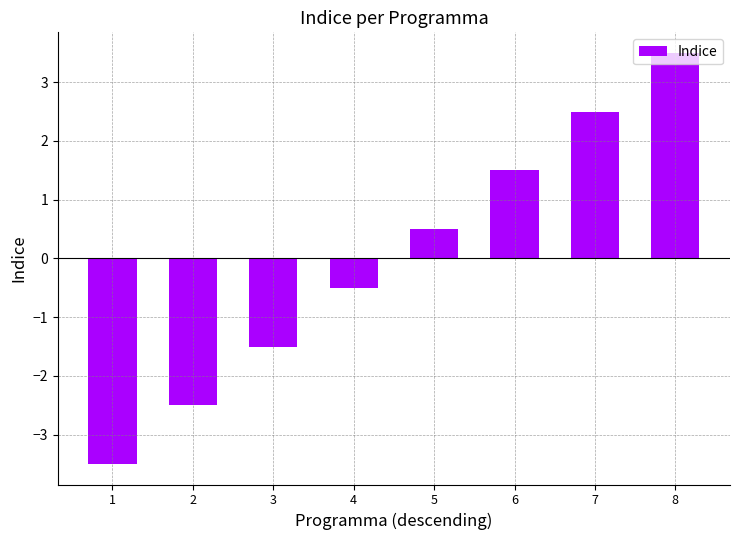

The chart shows a value of 0.5 at 5. True or false?

True